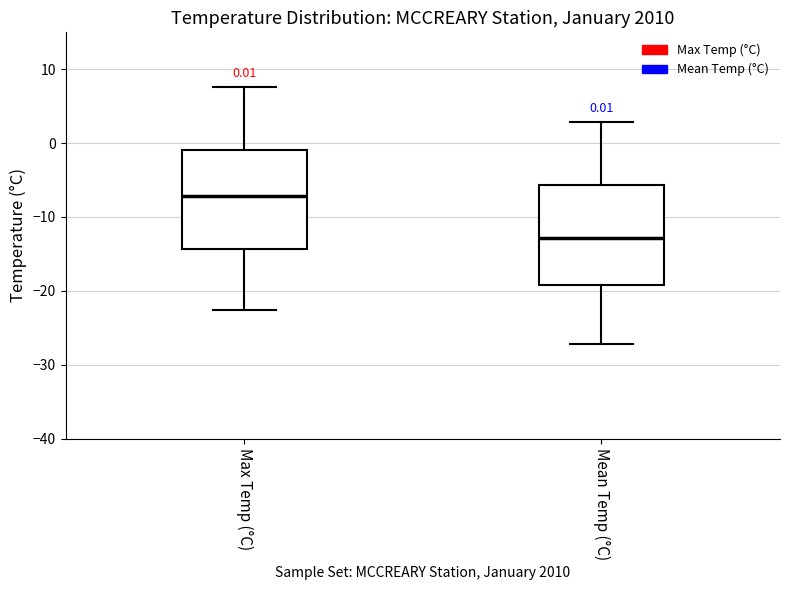

Which box has the highest median line?

Max Temp (°C)